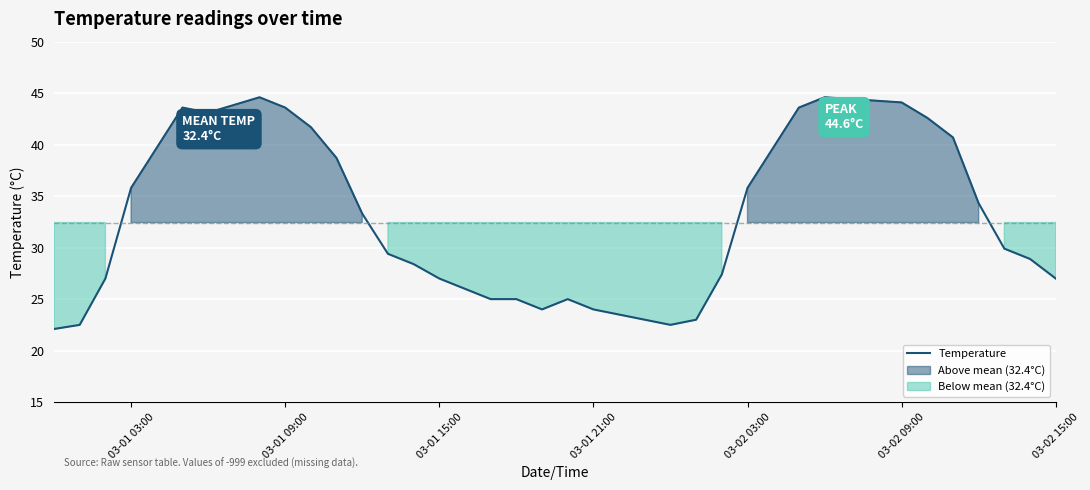

How many interior local valleys (lower than both neighbors) does the data have?

3